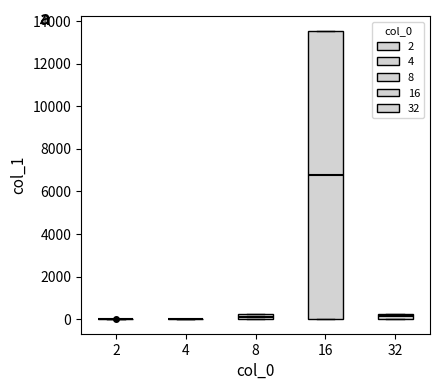

Which box is the tallest, from its lower edge to its upper edge?

16